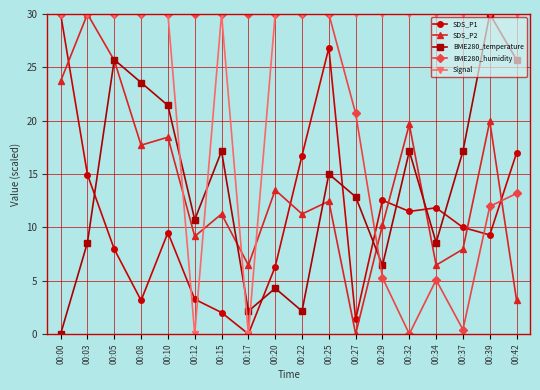

True or false: BME280_temperature has a value of 30.0 at 00:39.

True